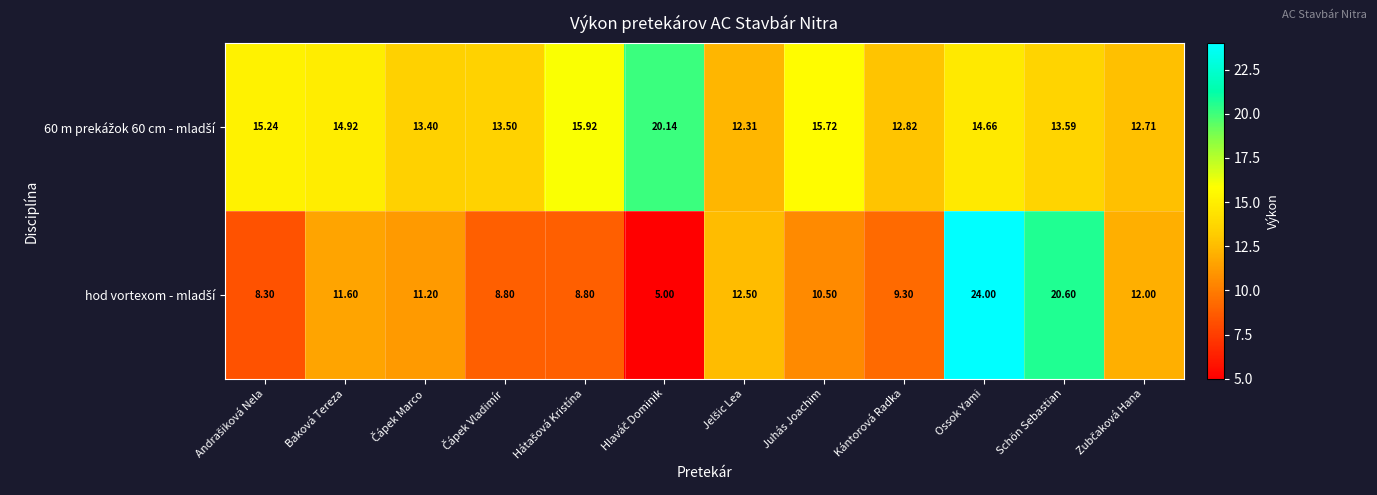

Which label corresponds to the largest value in the chart?

Ossok Yami